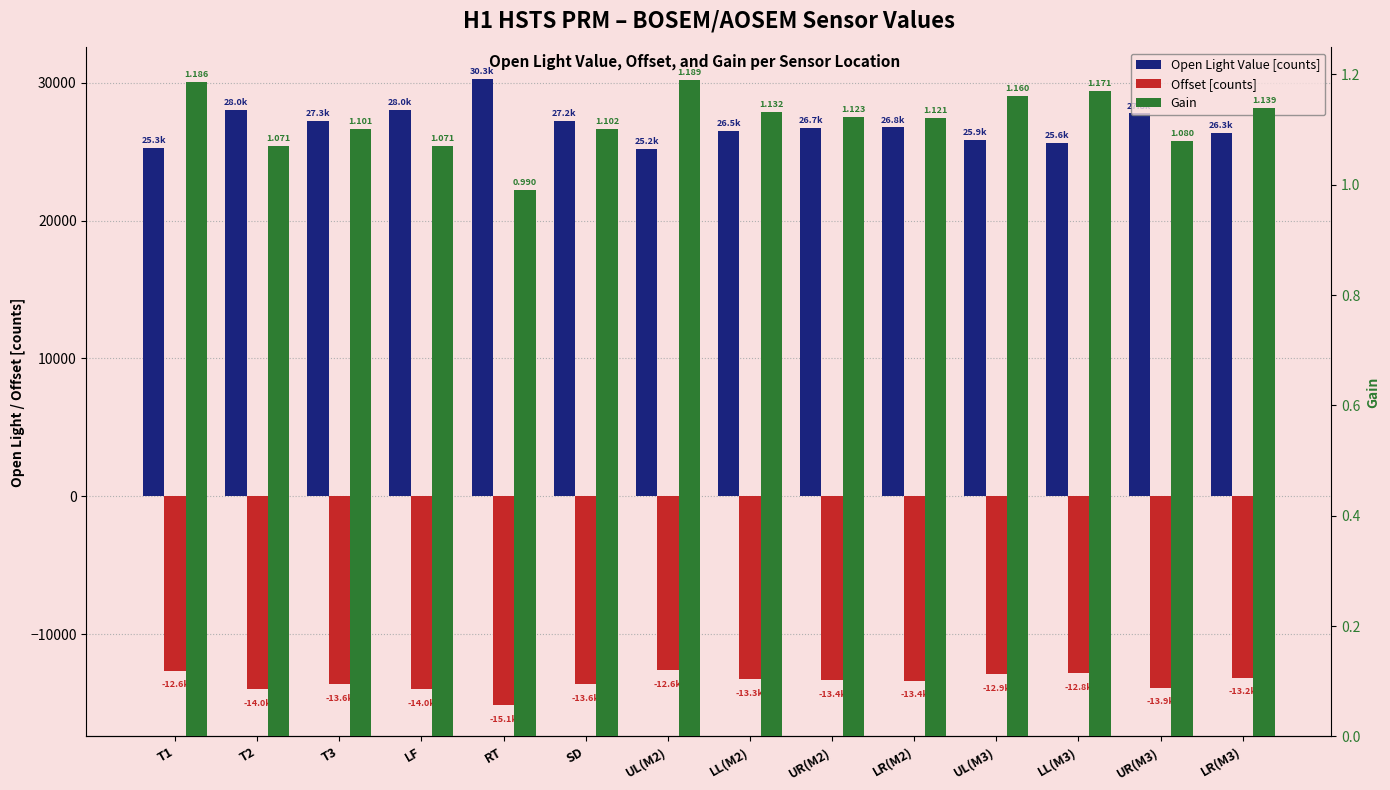

What position from the right is UL(M3)?

4